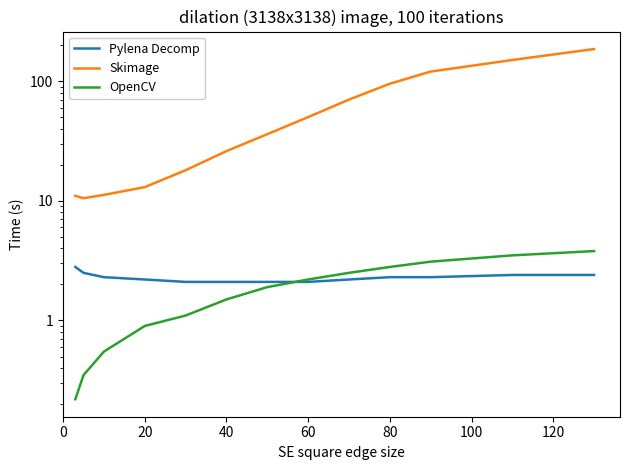

What is the minimum value shown in the chart?

0.2